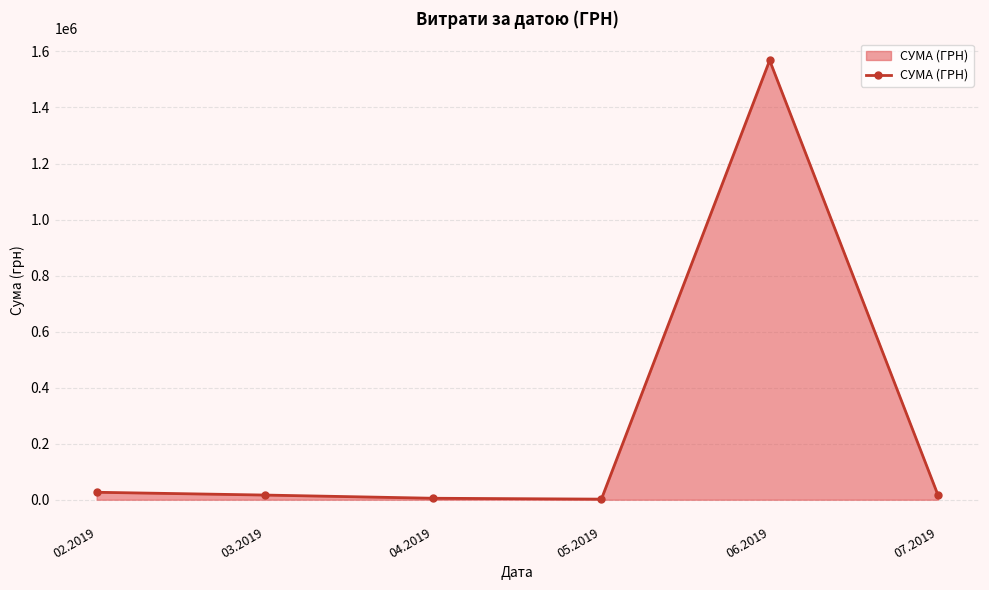

True or false: the data has more than 2 interior local peaks.

False